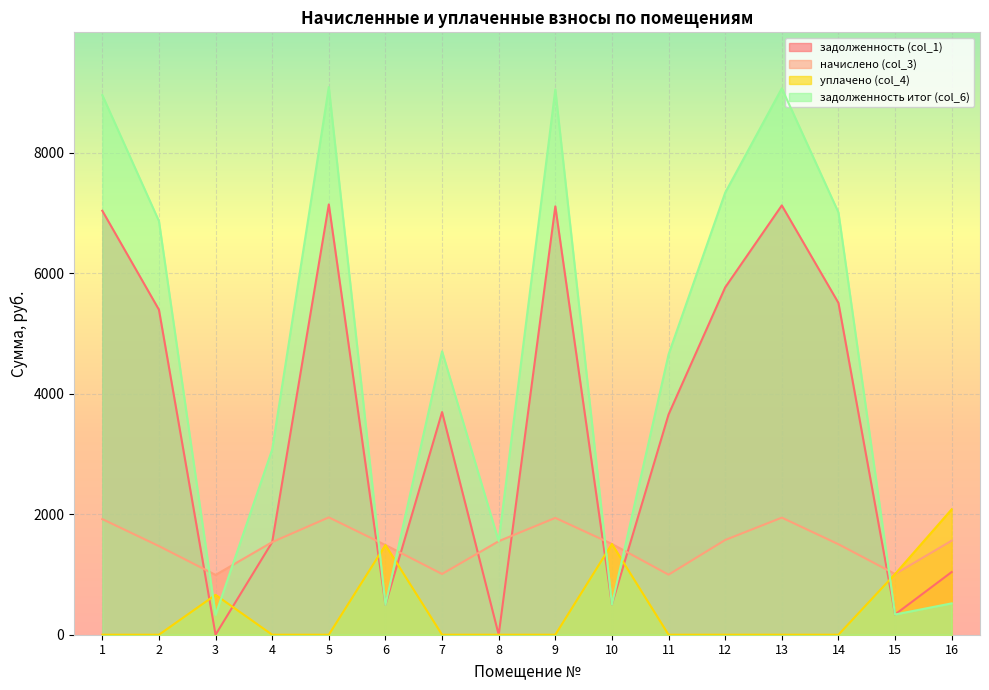

Which series ends up on top after the final intersection of задолженность итог (col_6) and уплачено (col_4)?

уплачено (col_4)